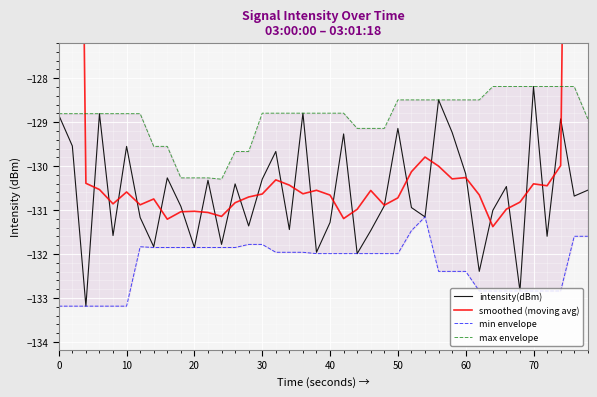

Which category has the highest value in the intensity(dBm) series?

70